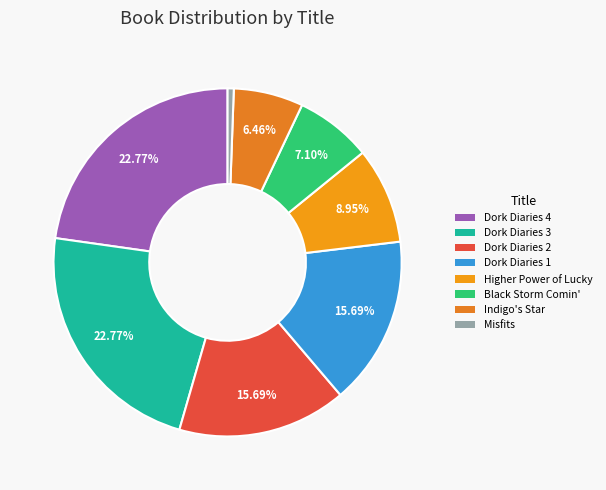

Rank the categories by value from highest to lowest.

Dork Diaries 4, Dork Diaries 3, Dork Diaries 2, Dork Diaries 1, Higher Power of Lucky, Black Storm Comin', Indigo's Star, Misfits